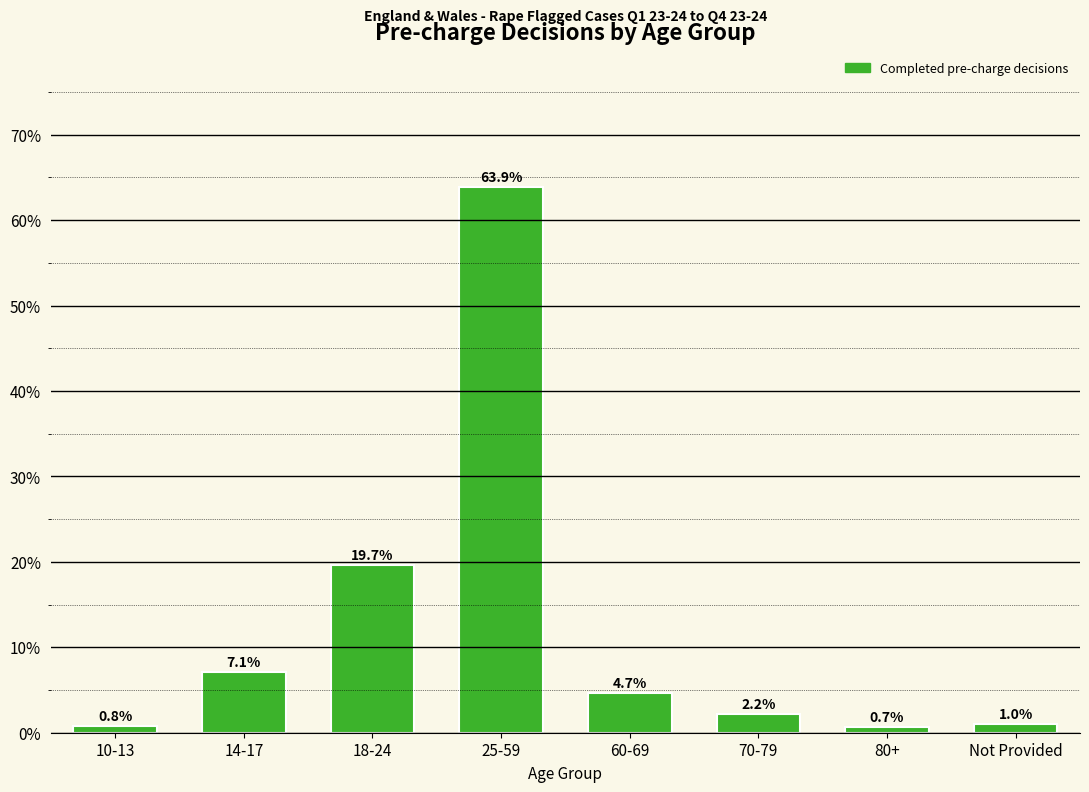

Reading left to right, list all the values displayed in this chart.

0.8	7.1	19.7	63.9	4.7	2.2	0.7	1.0